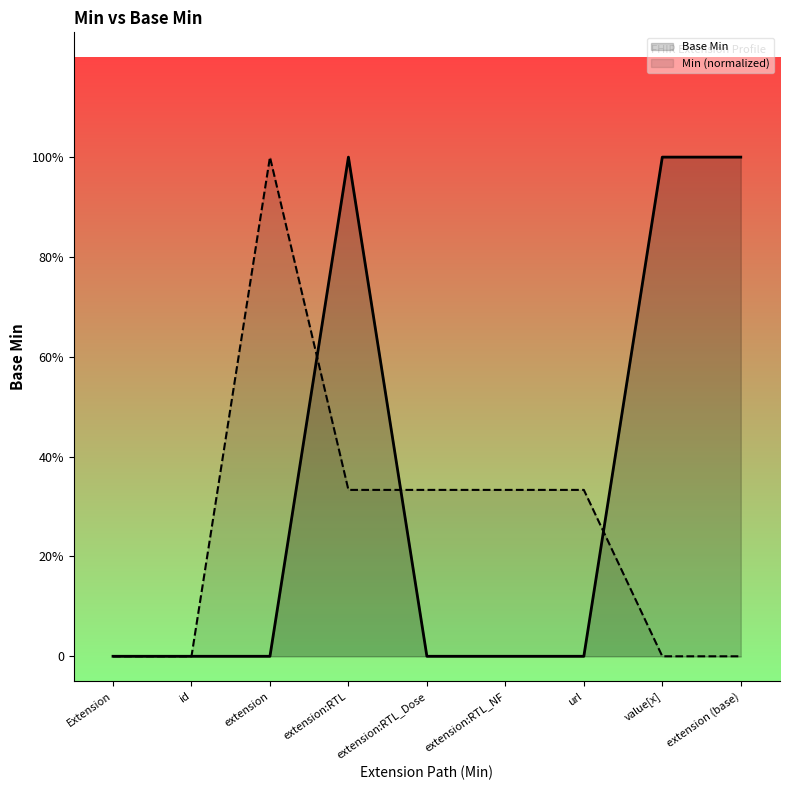

Reading right to left, list all the values displayed in this chart.

Base Min: extension (base)=1.0	value[x]=1.0	url=0.0	extension:RTL_NF=0.0	extension:RTL_Dose=0.0	extension:RTL=1.0	extension=0.0	id=0.0	Extension=0.0
Min (normalized): extension (base)=0.0	value[x]=0.0	url=0.3	extension:RTL_NF=0.3	extension:RTL_Dose=0.3	extension:RTL=0.3	extension=1.0	id=0.0	Extension=0.0